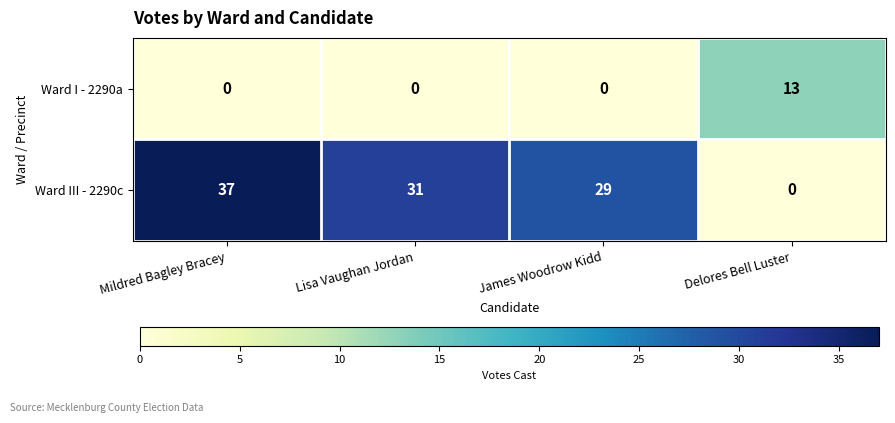

Which series has the largest total across all categories?

Ward III - 2290c